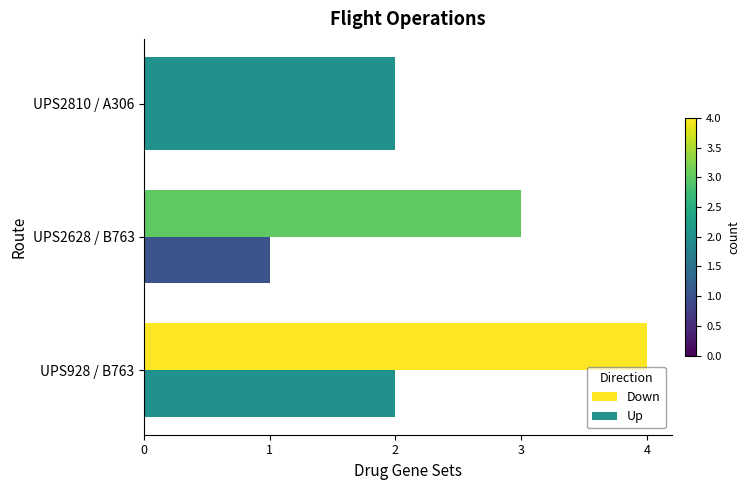

How many categories are shown in the chart?

3